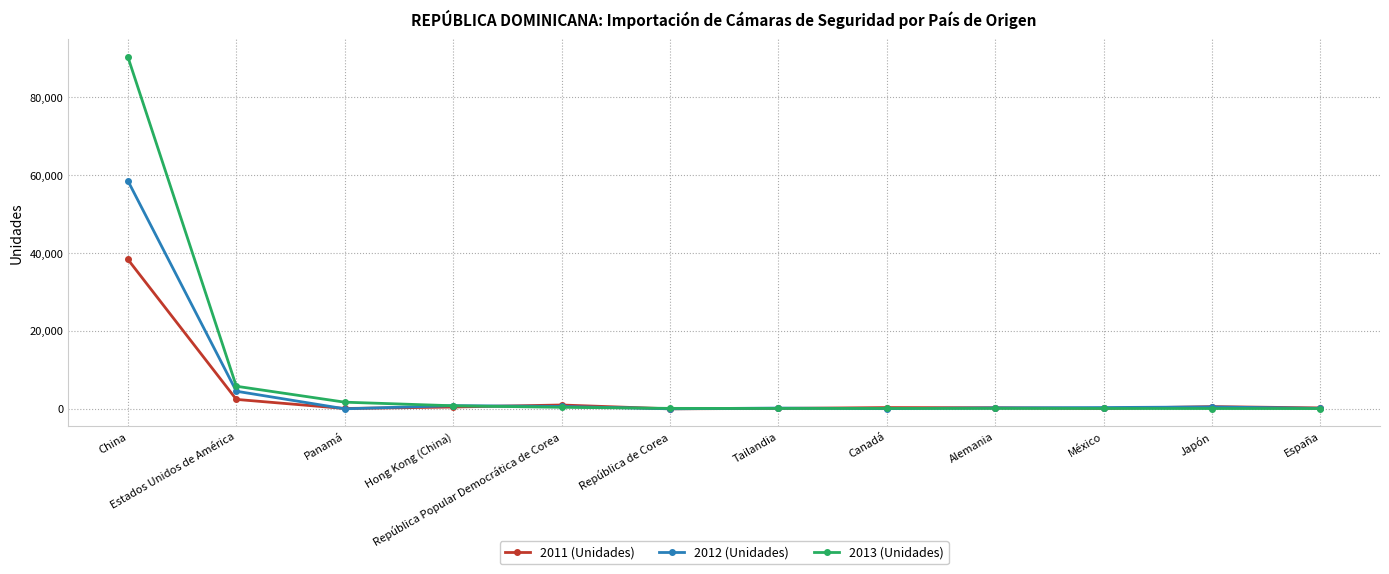

Which series changed the most between Estados Unidos de América and España?

2013 (Unidades)